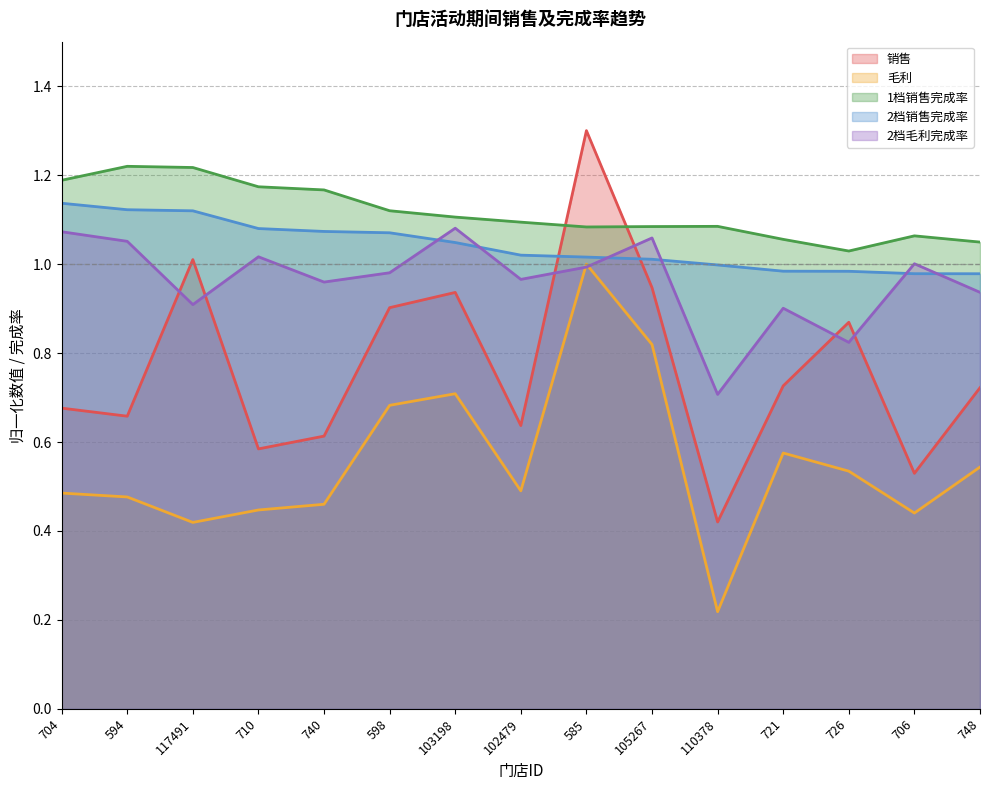

Which category has the lowest value across all series?

110378